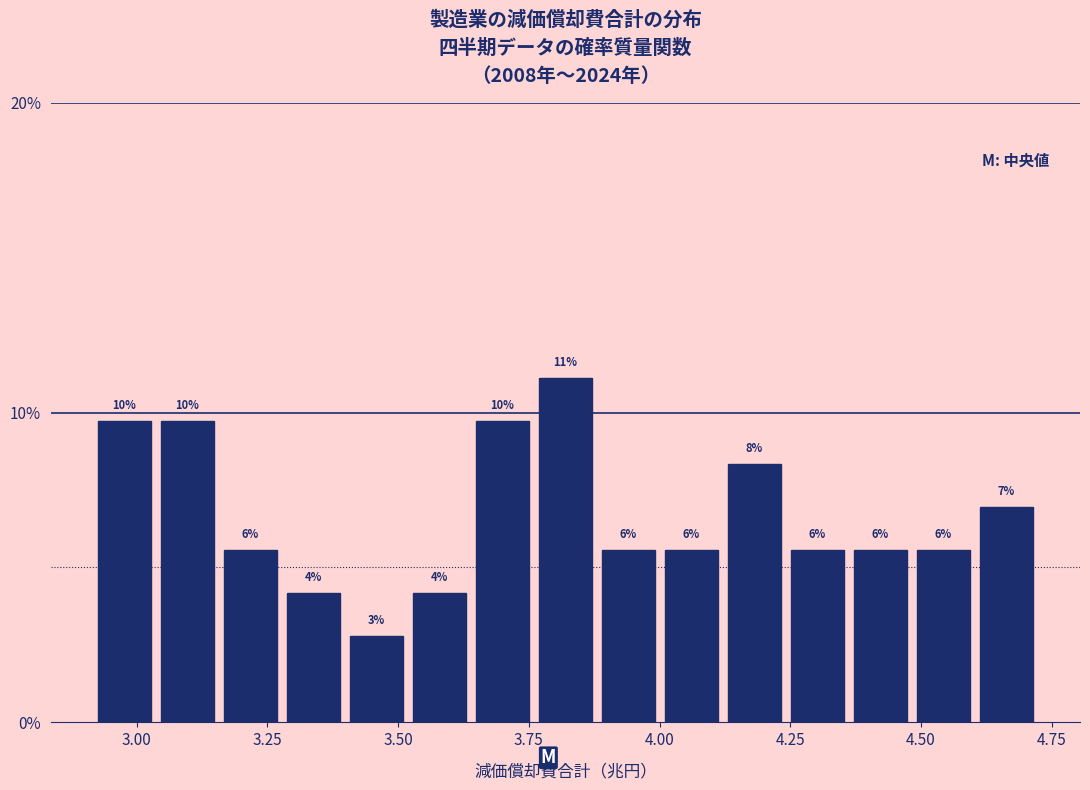

Around what value on the x-axis is the tallest bar? Give the approximate position of its centre, as read against the axis.

3.80